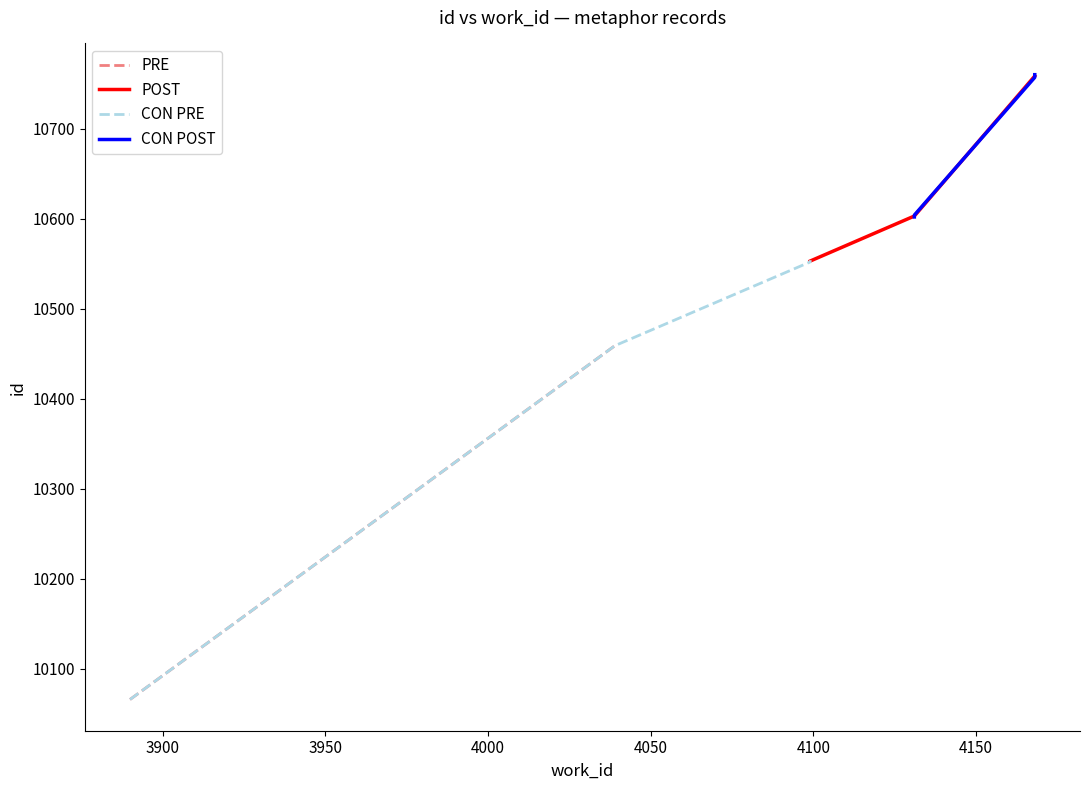

Between 4168 and 4039, which is larger?

4168